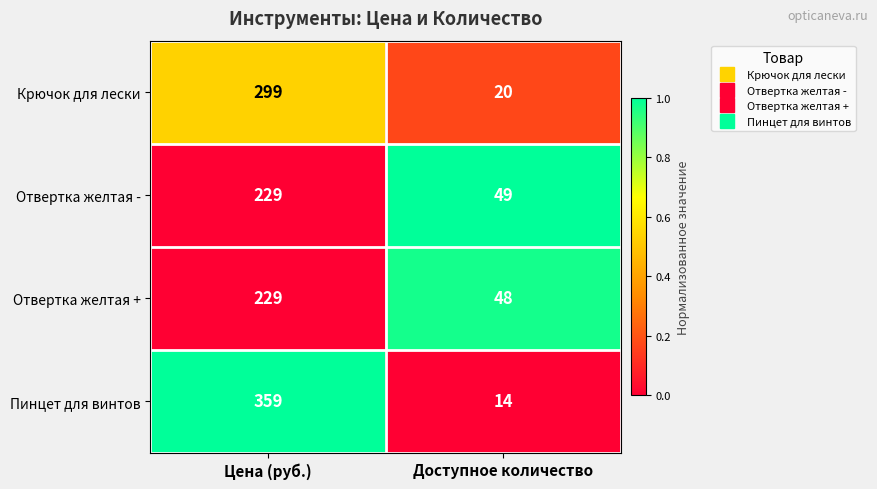

What is the sum of the Пинцет для винтов values at Доступное количество and Цена (руб.)?

373